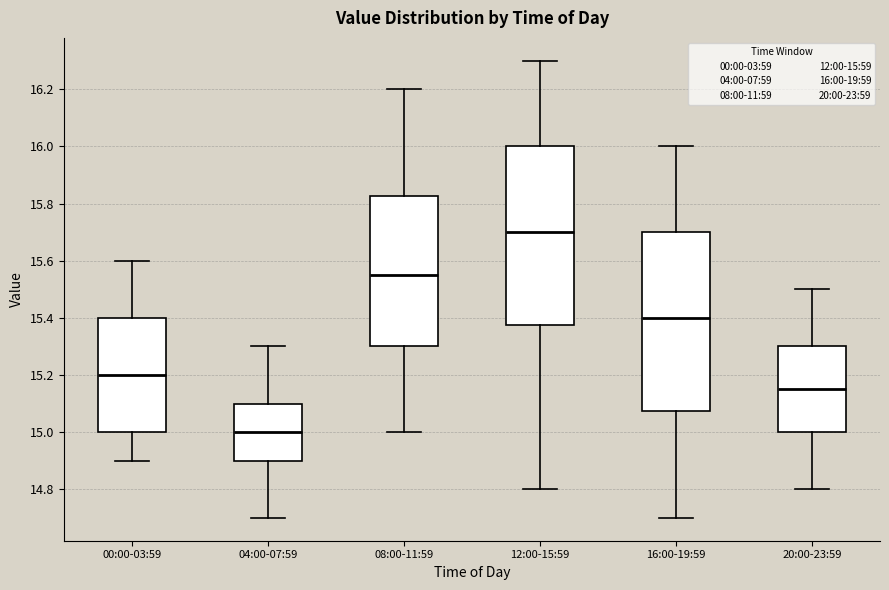

Which box has the highest median line?

12:00-15:59